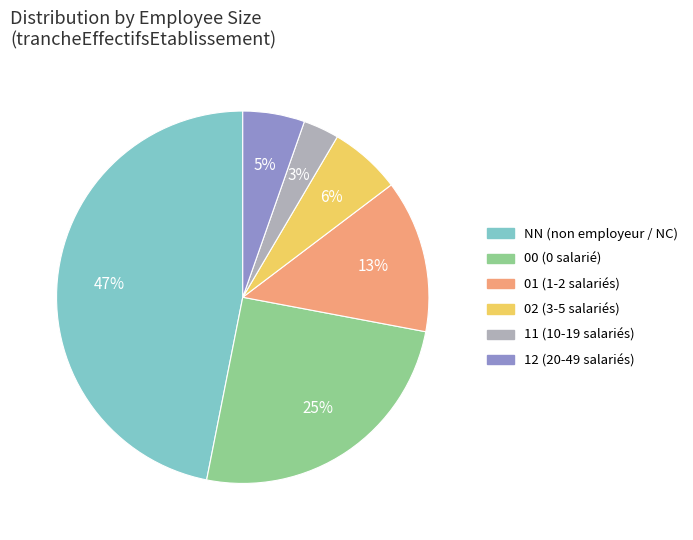

To the nearest percent, what portion does NN represent?

47%